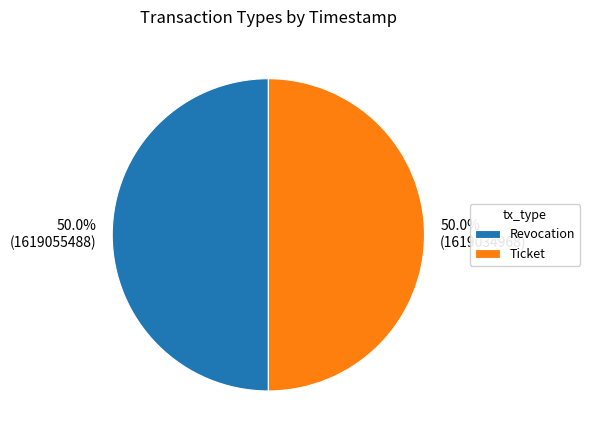

What portion of the pie excludes Revocation?

50.0%